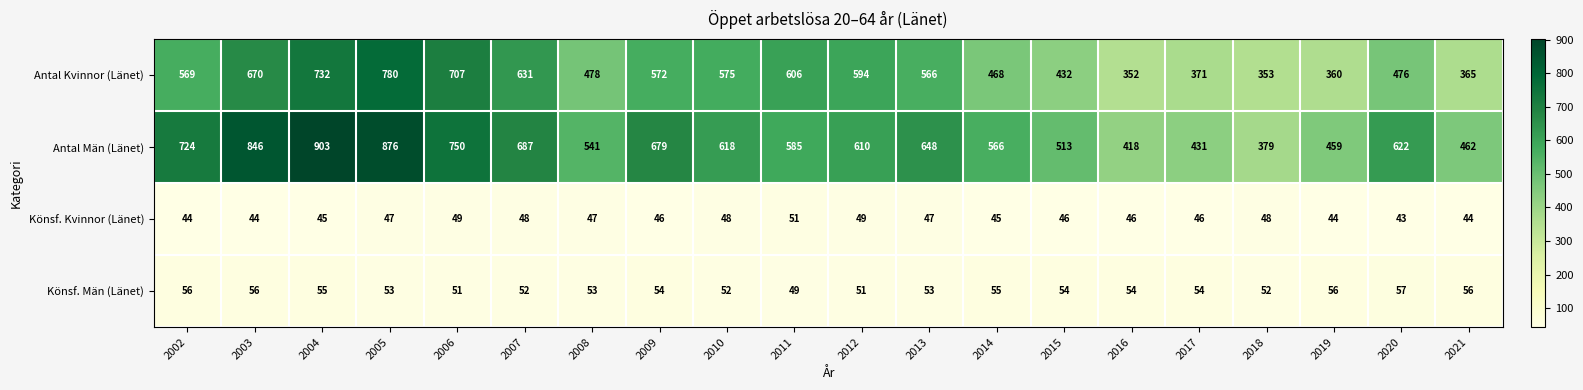

At 2008, list the series in order from largest to smallest.

Antal Män (Länet), Antal Kvinnor (Länet), Könsf. Män (Länet), Könsf. Kvinnor (Länet)